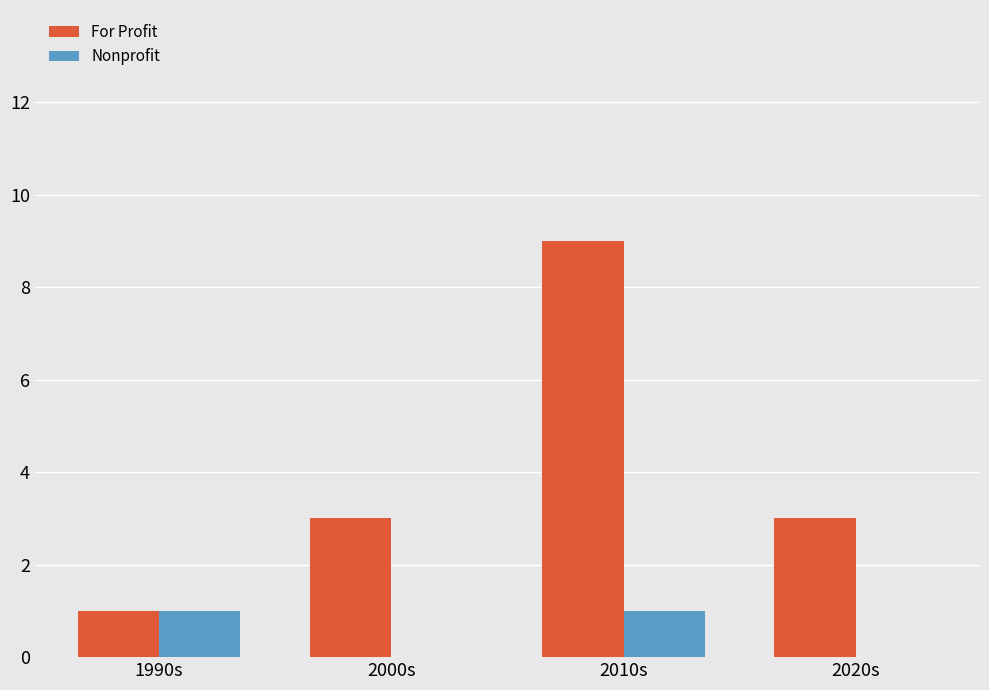

The value of For Profit at 2020s is 5. True or false?

False